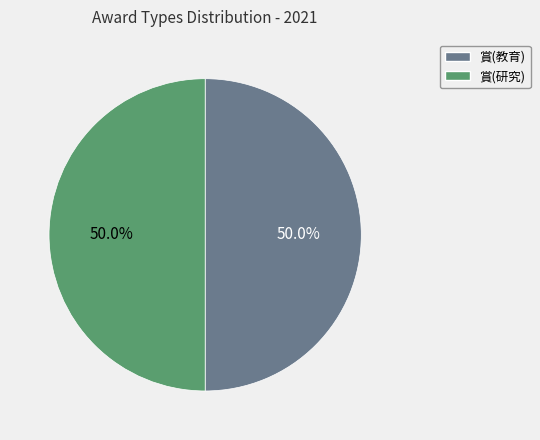

What is the ratio of the value at 賞(研究) to the value at 賞(教育)?

1.0